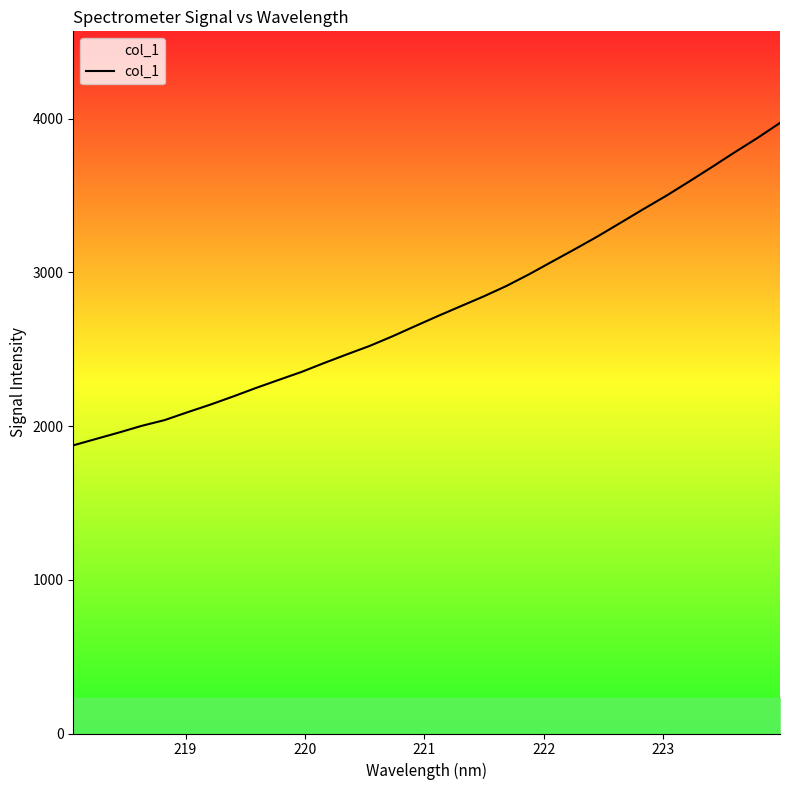

What is the minimum value shown in the chart?

1875.1